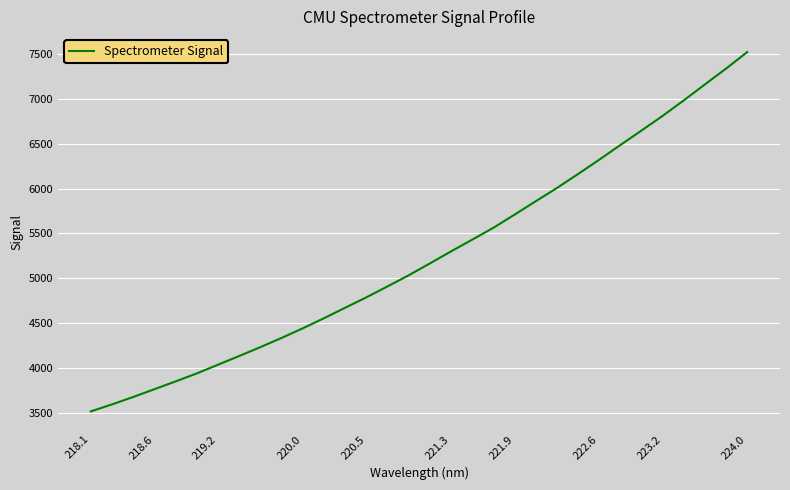

What is the greatest value displayed?

7522.3